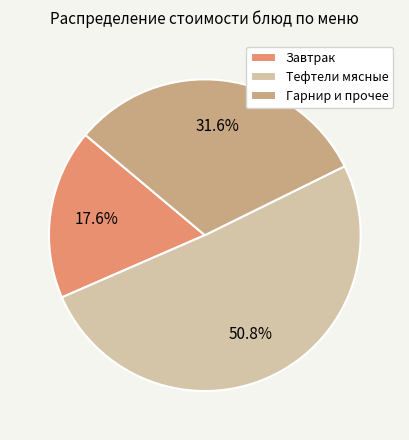

Rank the categories by value from lowest to highest.

Завтрак, Гарнир и прочее, Тефтели мясные